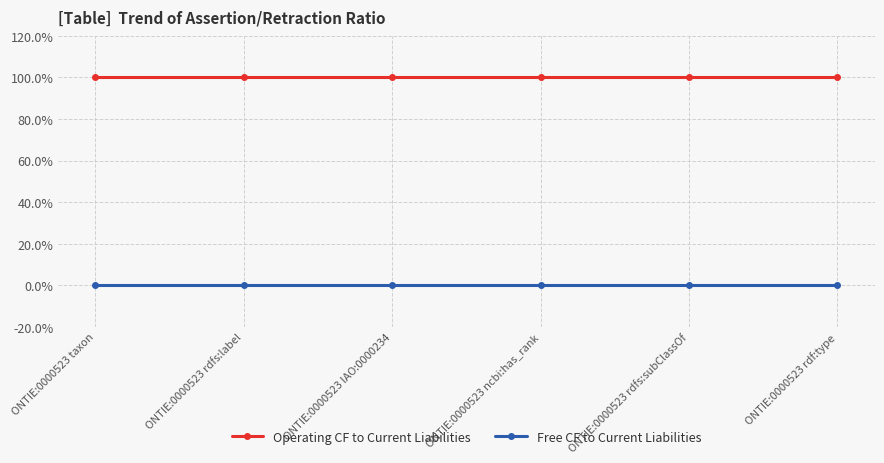

Reading left to right, transcribe all the data shown in this chart.

Operating CF to Current Liabilities: ONTIE:0000523 taxon=100	ONTIE:0000523 rdfs:label=100	ONTIE:0000523 IAO:0000234=100	ONTIE:0000523 ncbi:has_rank=100	ONTIE:0000523 rdfs:subClassOf=100	ONTIE:0000523 rdf:type=100
Free CF to Current Liabilities: ONTIE:0000523 taxon=0	ONTIE:0000523 rdfs:label=0	ONTIE:0000523 IAO:0000234=0	ONTIE:0000523 ncbi:has_rank=0	ONTIE:0000523 rdfs:subClassOf=0	ONTIE:0000523 rdf:type=0